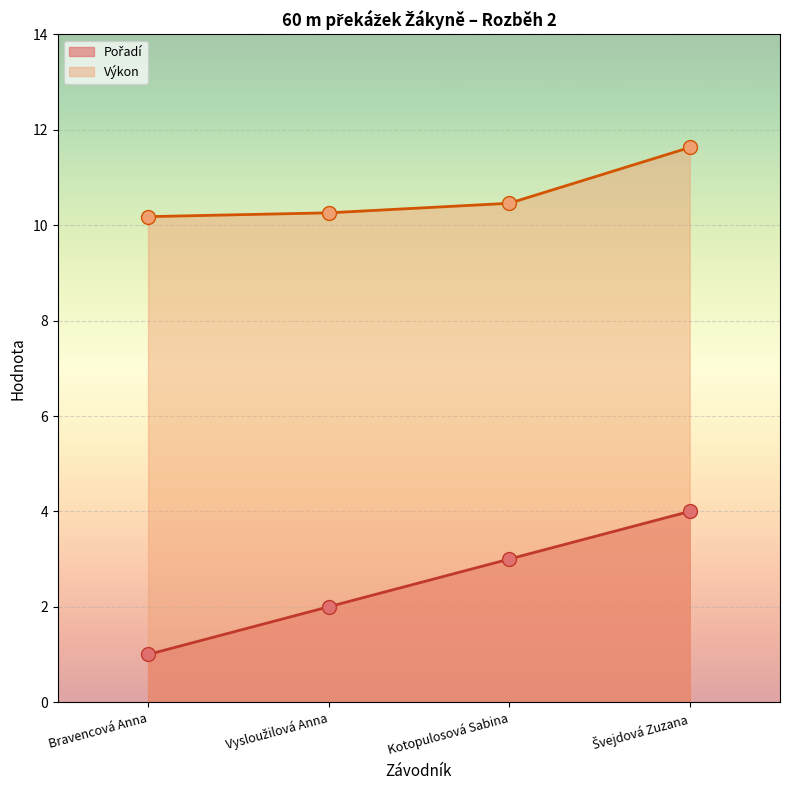

How many lines are shown in the chart?

2